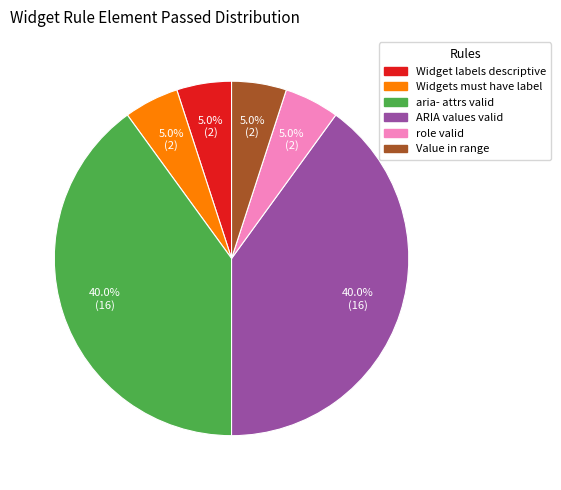

The Value in range slice represents 20% of the pie. True or false?

False